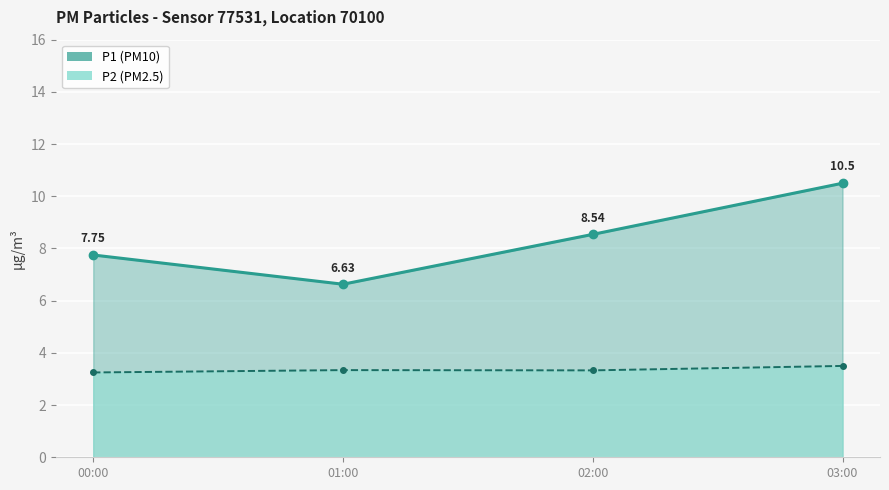

Which series has the widest spread of values?

P1 line